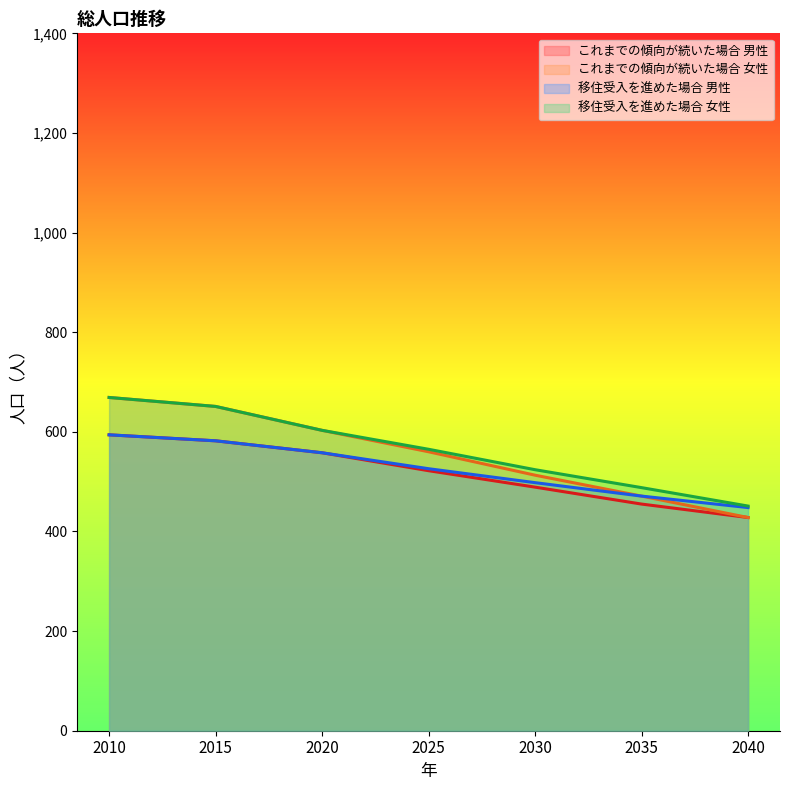

Where does the これまでの傾向が続いた場合 男性 series first go above 522?

2010